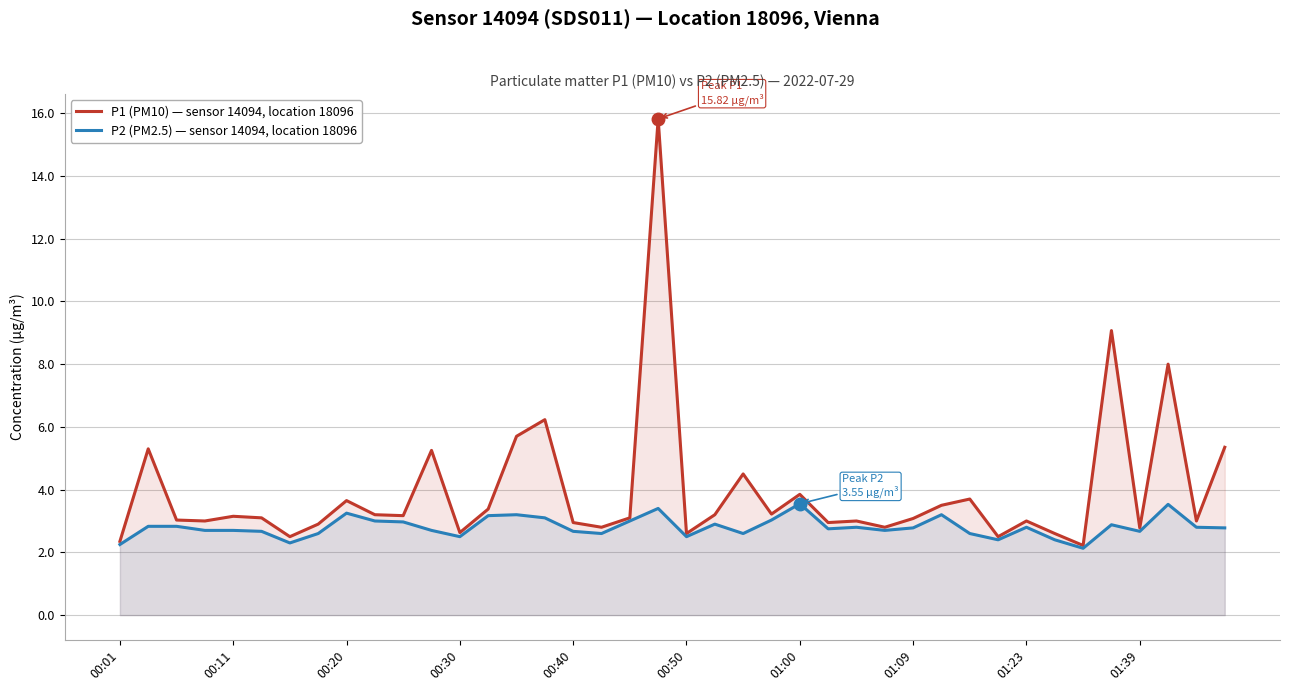

What is the greatest value displayed?

15.8